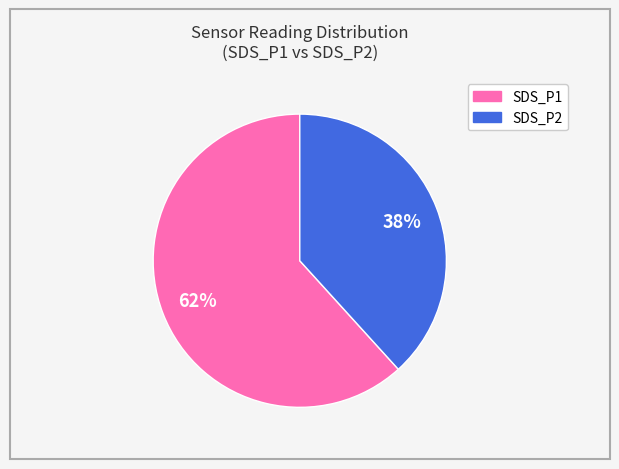

Which category has the smallest portion of the pie?

SDS_P2